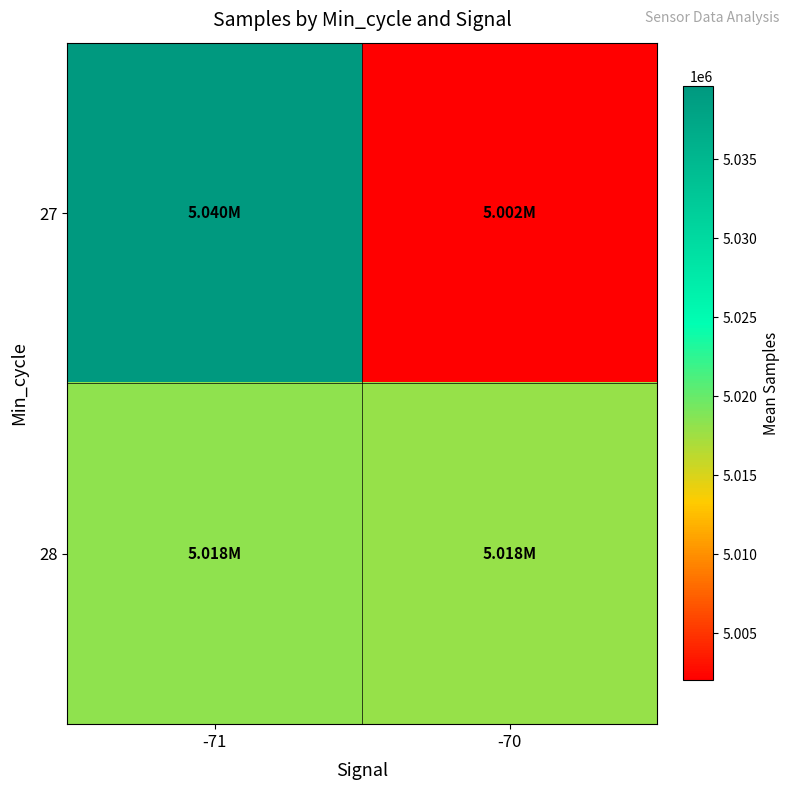

Rank the series by their average value, from lowest to highest.

28, 27